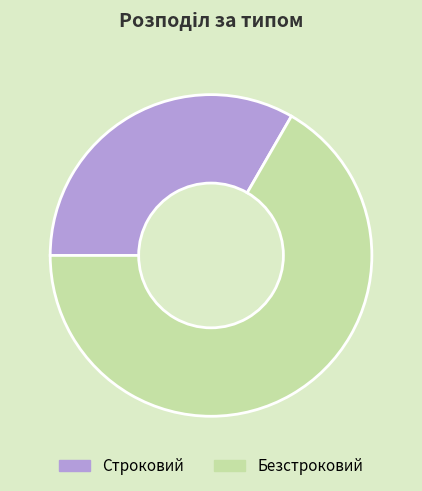

Which category has the smallest portion of the pie?

Строковий